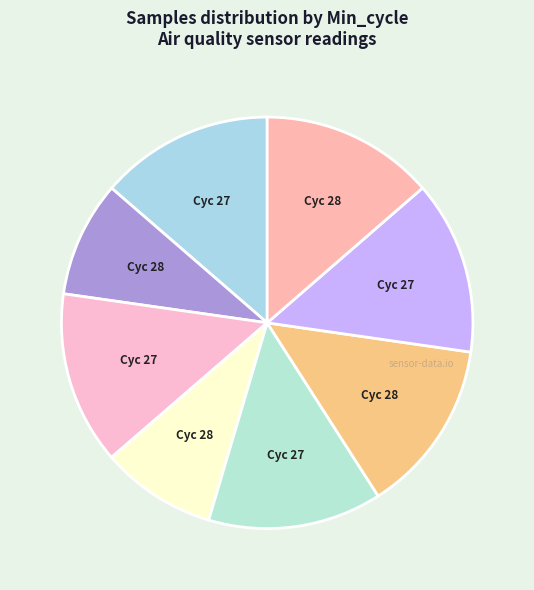

Which slice is the smallest?

28